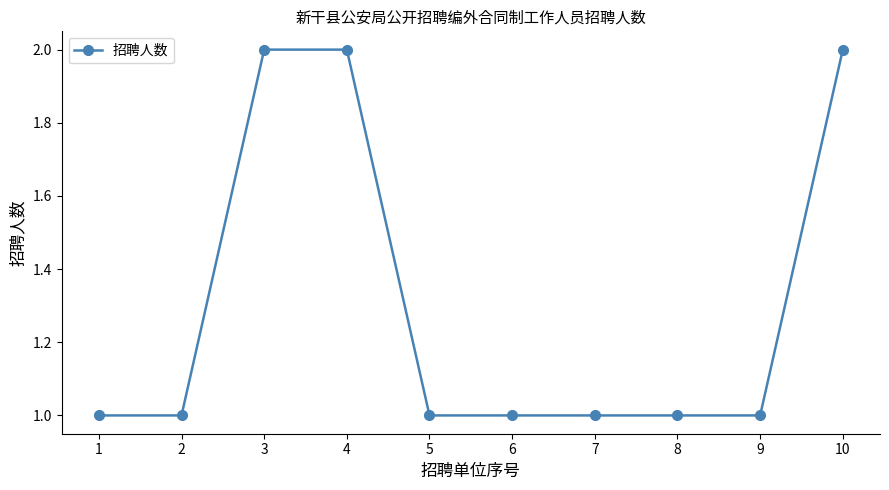

Reading right to left, transcribe all the data shown in this chart.

10=2	9=1	8=1	7=1	6=1	5=1	4=2	3=2	2=1	1=1